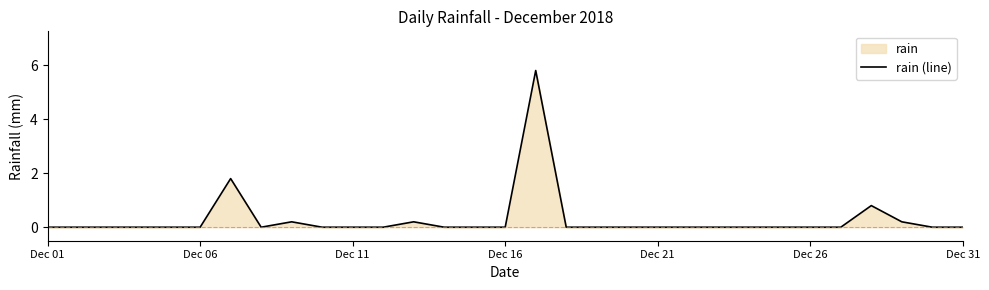

The value at Dec 21 is 2.9. True or false?

False